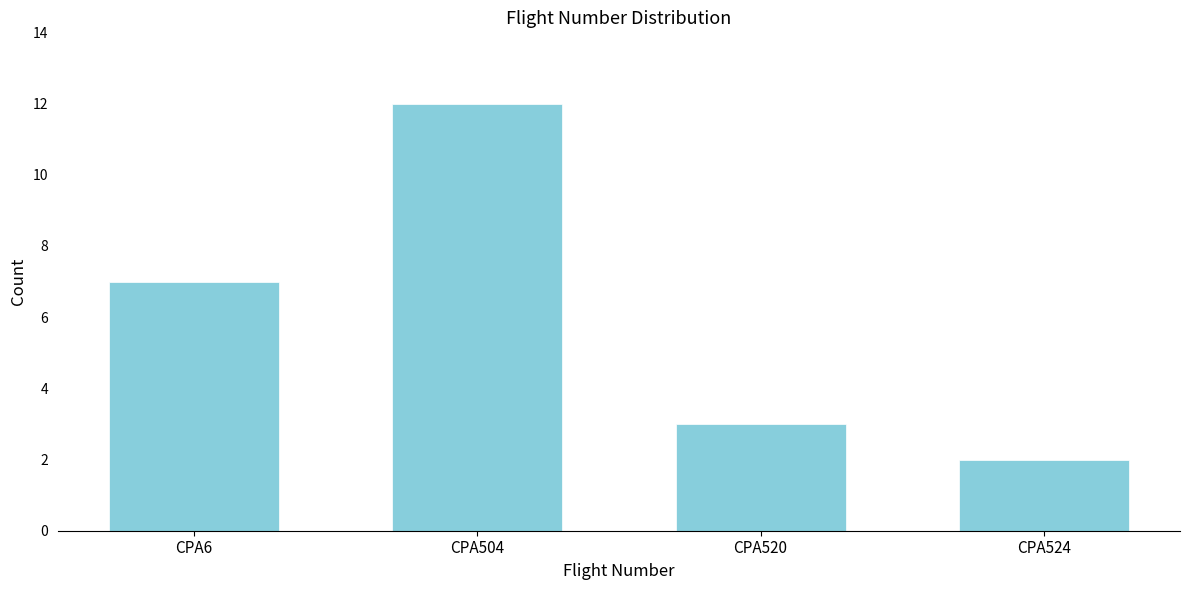

Reading left to right, what are all the values shown in this chart?

7	12	3	2